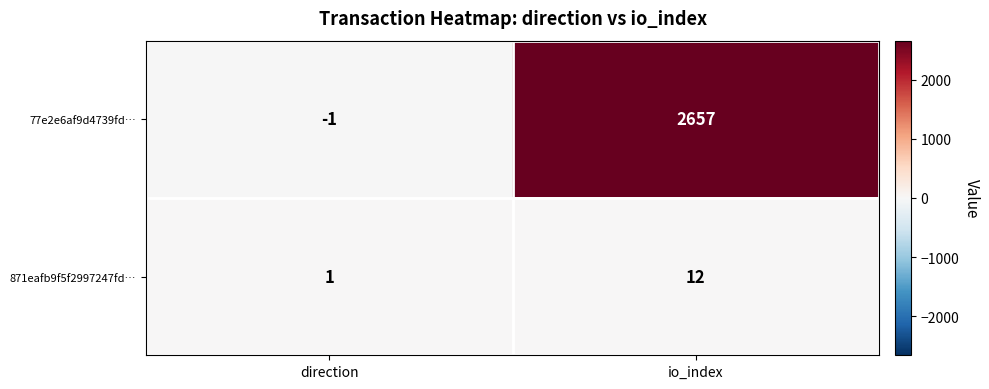

Reading right to left, what are all the values shown in this chart?

77e2e6af9d4739fd…: 2657	-1
871eafb9f5f2997247fd…: 12	1